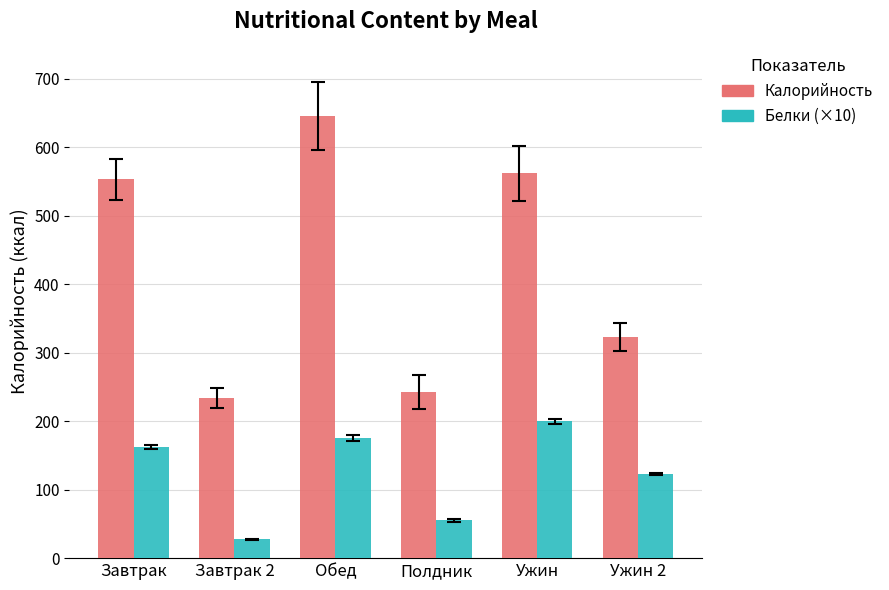

How many data points in Белки (×10) are less than 161?

3